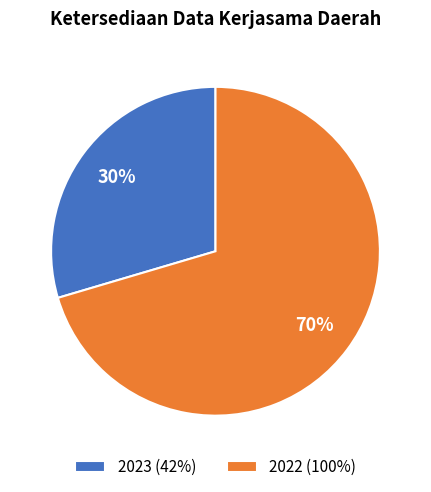

True or false: 2022 accounts for 61% of the total.

False